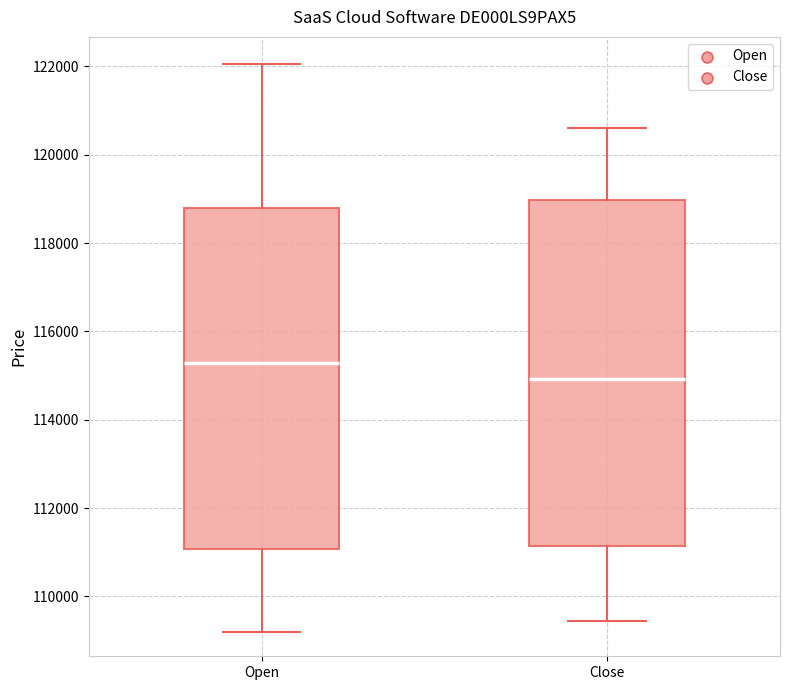

Reading left to right, transcribe this box plot: for each box, give where its median line is, the range the box spans, and where its two whiskers end, as read against the y-axis. The values are not printed on the chart, so give them approximately, as read against the axis.

Open: median 115200, box 111000 to 118800, whiskers 109200 to 122000
Close: median 115000, box 111200 to 119000, whiskers 109400 to 120600